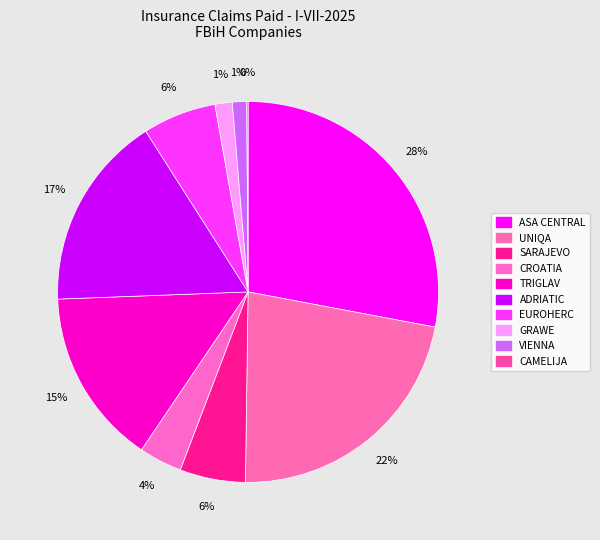

Which category has the smallest portion of the pie?

CAMELIJA